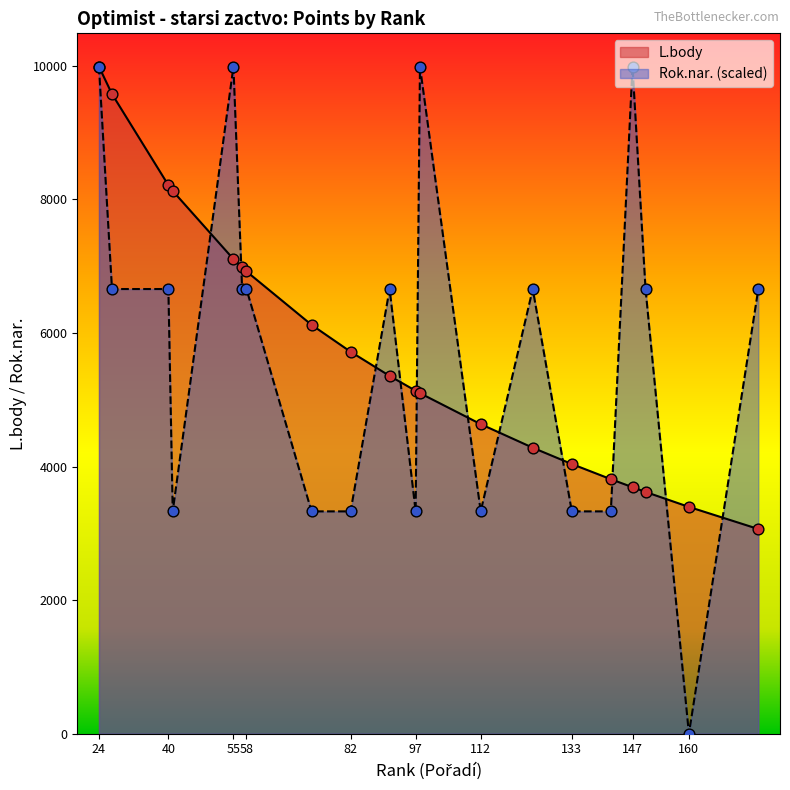

What are all the series names shown in the legend?

L.body, Rok.nar. (scaled)